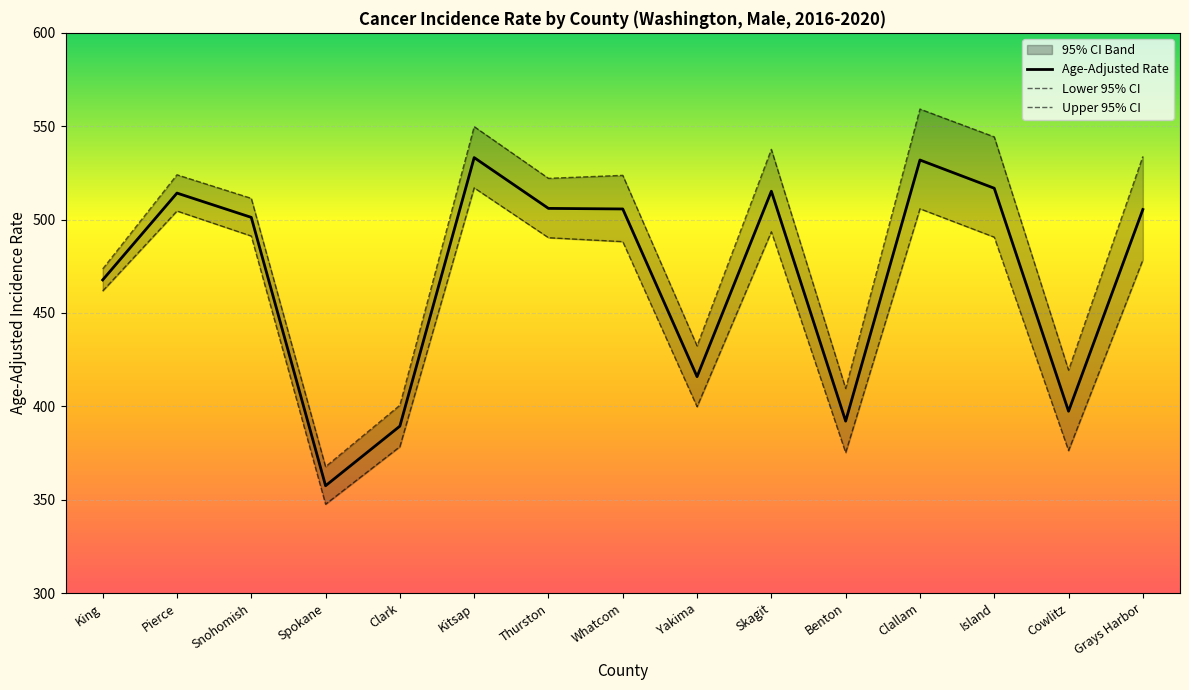

At which category is the sum across all series the highest?

Kitsap